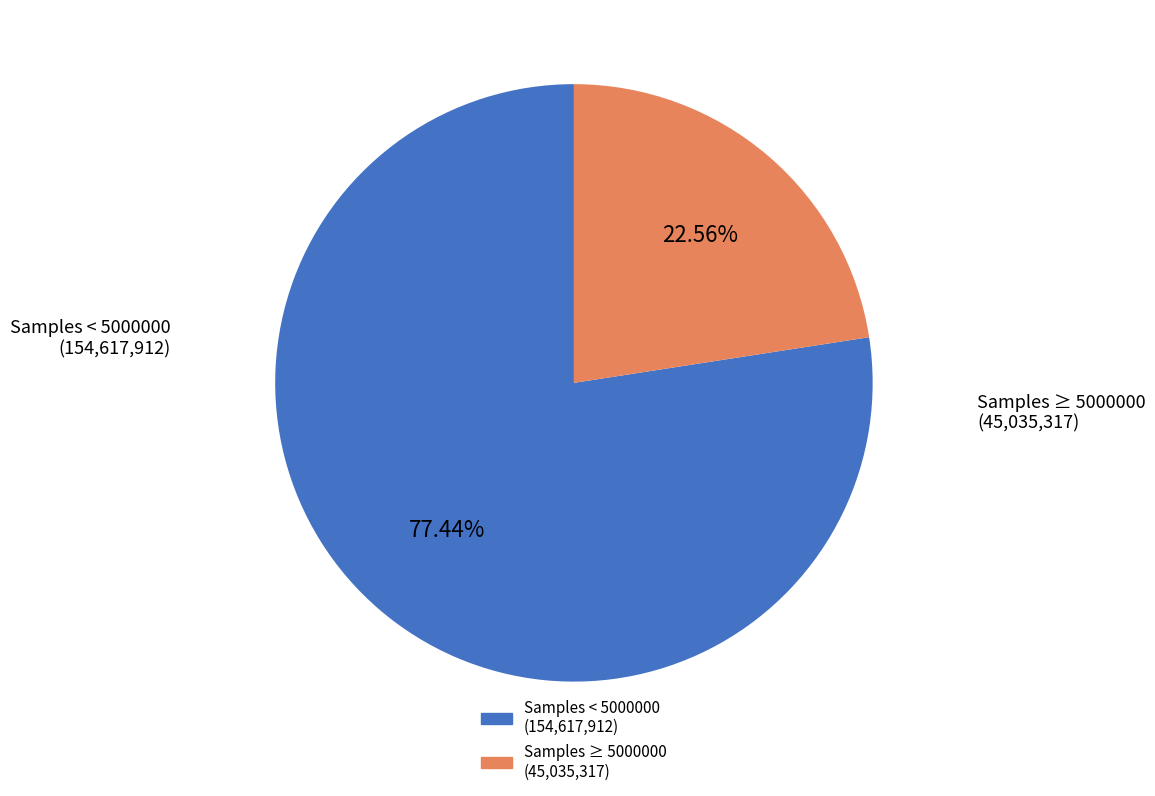

How many segments does this pie chart have?

2